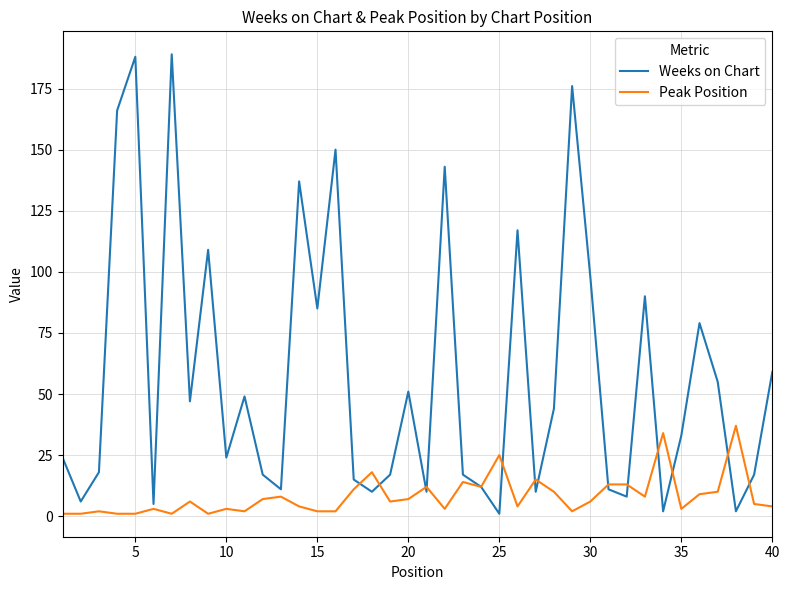

Which series has the largest total across all categories?

Weeks on Chart